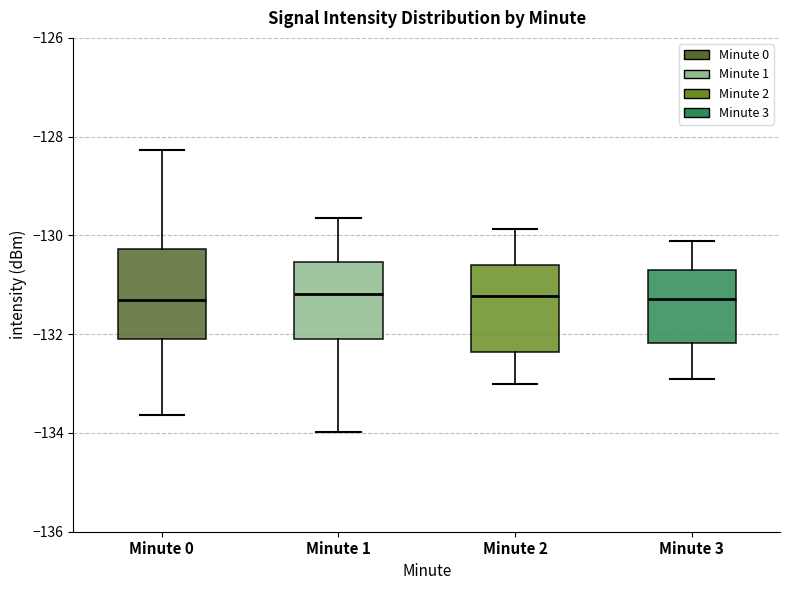

Where does the lower whisker of the box for Minute 0 end on the y-axis? The values are not printed on the chart, so give them approximately, as read against the axis.

-133.6